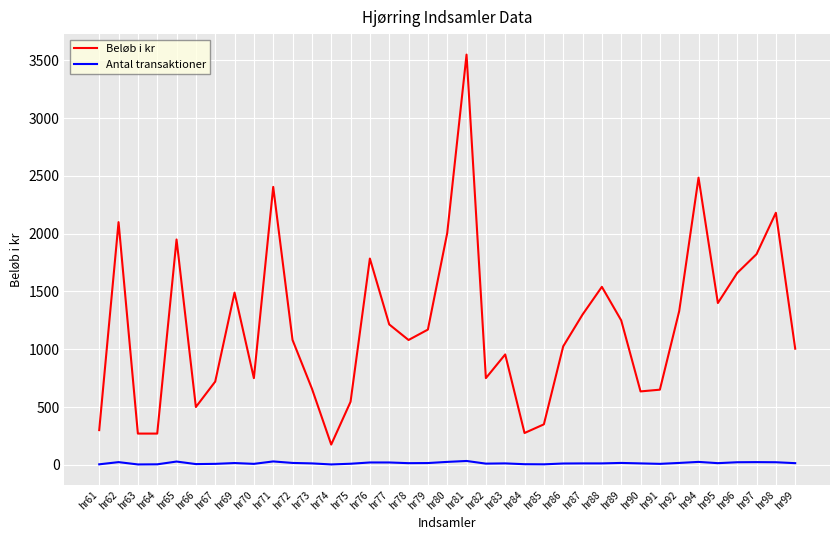

True or false: Beløb i kr and Antal transaktioner cross at least once.

False